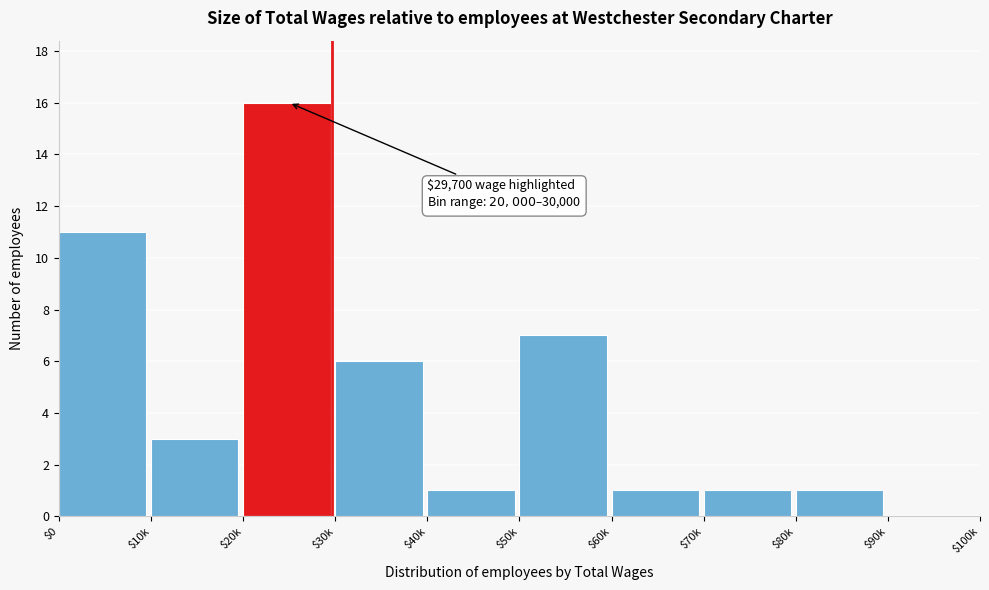

What is the approximate value at $50k?

7